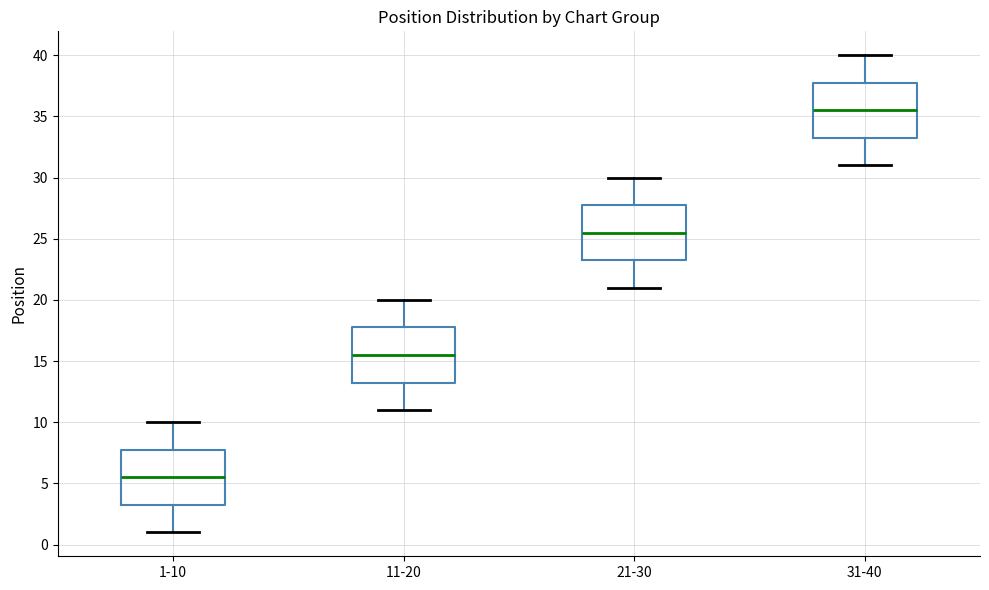

Reading left to right, read every box against the y-axis: the position of its median line, the range the box covers, and the ends of its whiskers. The values are not printed on the chart, so give them approximately, as read against the axis.

1-10: median 5.5, box 3.5 to 8.0, whiskers 1.0 to 10.0
11-20: median 15.5, box 13.5 to 18.0, whiskers 11.0 to 20.0
21-30: median 25.5, box 23.5 to 28.0, whiskers 21.0 to 30.0
31-40: median 35.5, box 33.5 to 38.0, whiskers 31.0 to 40.0